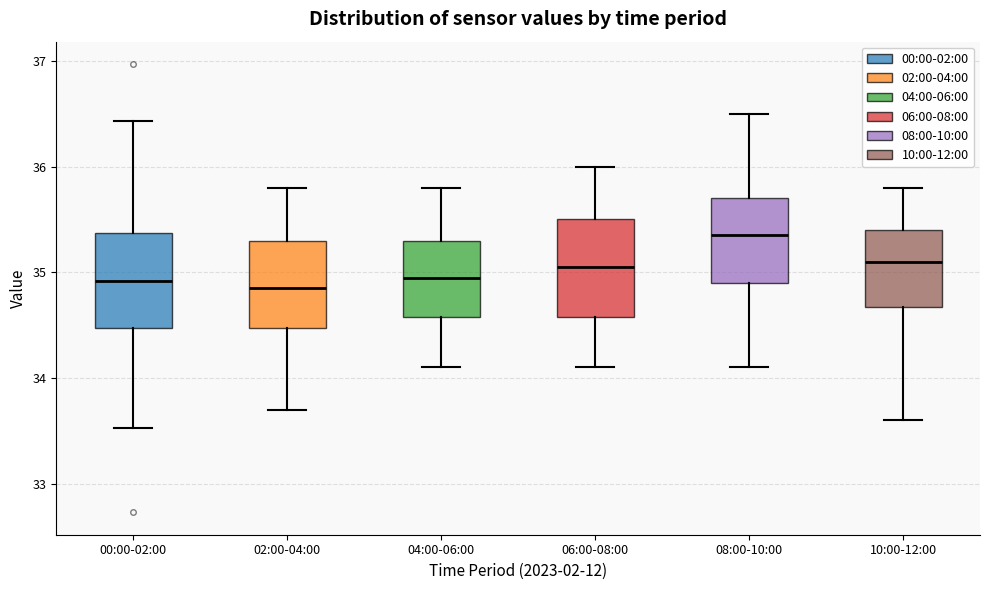

Reading left to right, transcribe this box plot: for each box, give where its median line is, the range the box spans, and where its two whiskers end, as read against the y-axis. The values are not printed on the chart, so give them approximately, as read against the axis.

00:00-02:00: median 34.9, box 34.5 to 35.4, whiskers 33.5 to 36.4
02:00-04:00: median 34.9, box 34.5 to 35.3, whiskers 33.7 to 35.8
04:00-06:00: median 35.0, box 34.6 to 35.3, whiskers 34.1 to 35.8
06:00-08:00: median 35.1, box 34.6 to 35.5, whiskers 34.1 to 36.0
08:00-10:00: median 35.4, box 34.9 to 35.7, whiskers 34.1 to 36.5
10:00-12:00: median 35.1, box 34.7 to 35.4, whiskers 33.6 to 35.8